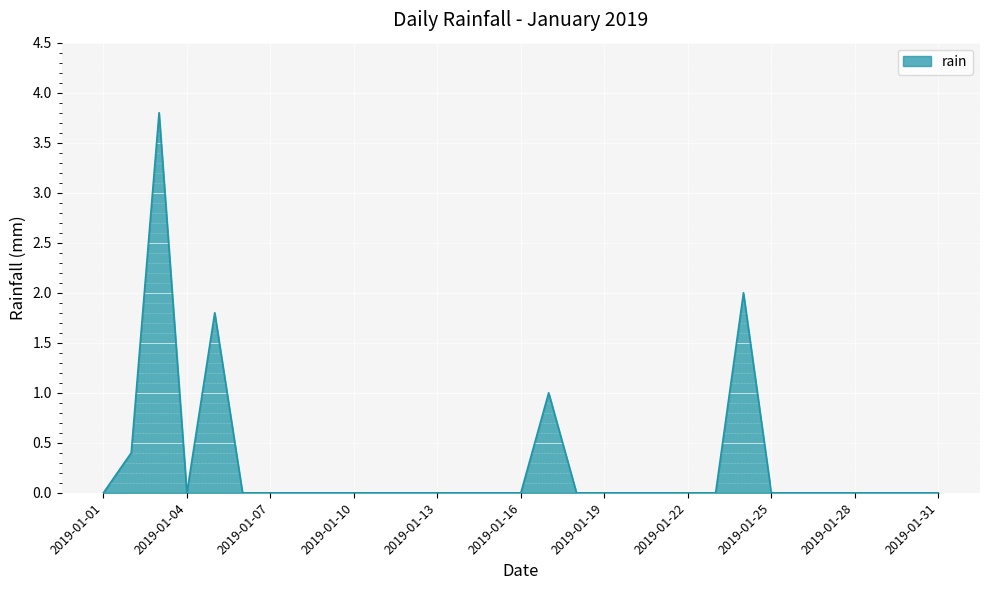

What is the maximum value shown in the chart?

3.8